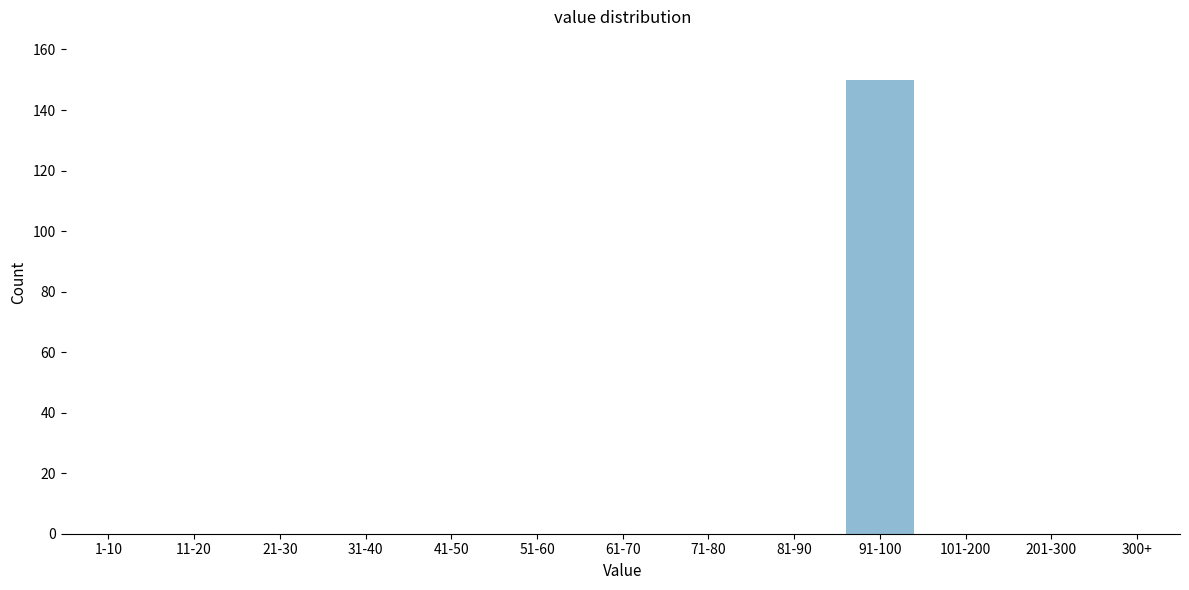

Reading right to left, what are all the values shown in this chart?

300+=0	201-300=0	101-200=0	91-100=150	81-90=0	71-80=0	61-70=0	51-60=0	41-50=0	31-40=0	21-30=0	11-20=0	1-10=0